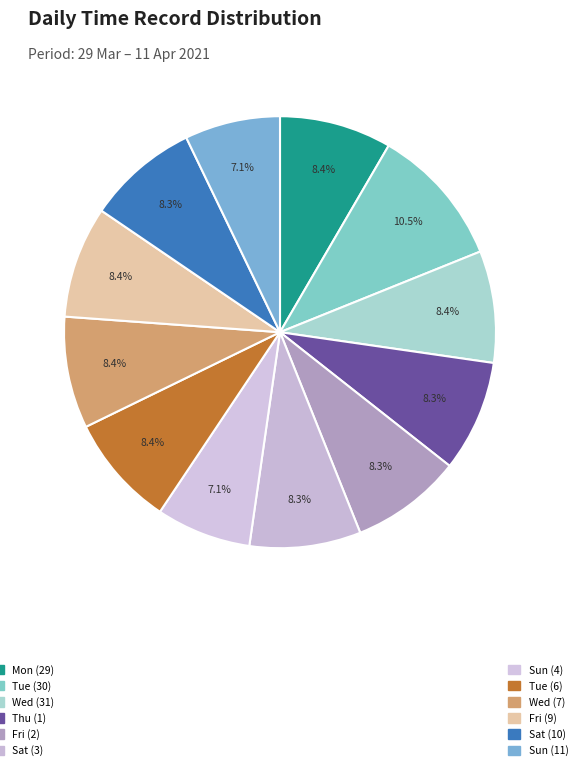

Count the number of slices in the pie.

12